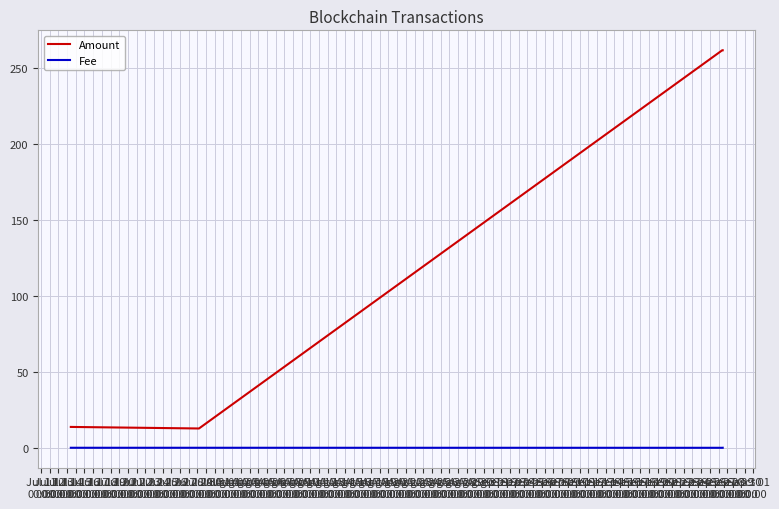

List the series in order of their peak value, highest first.

Amount, Fee